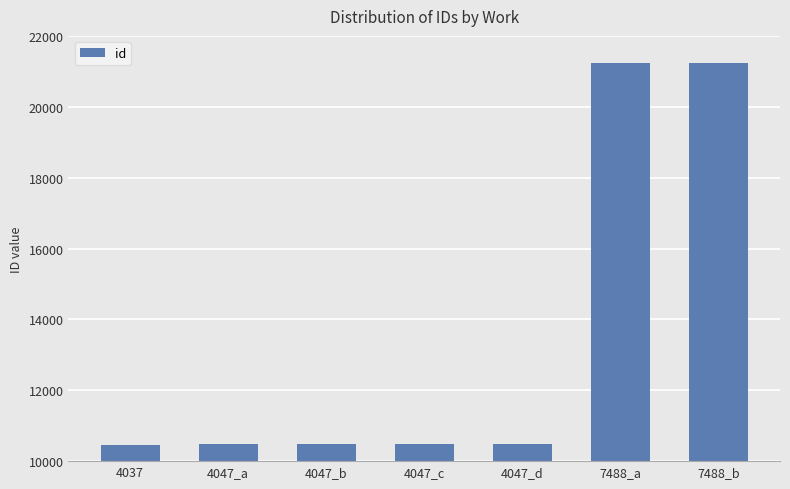

What is the label of the 5th bar from the right?

4047_b